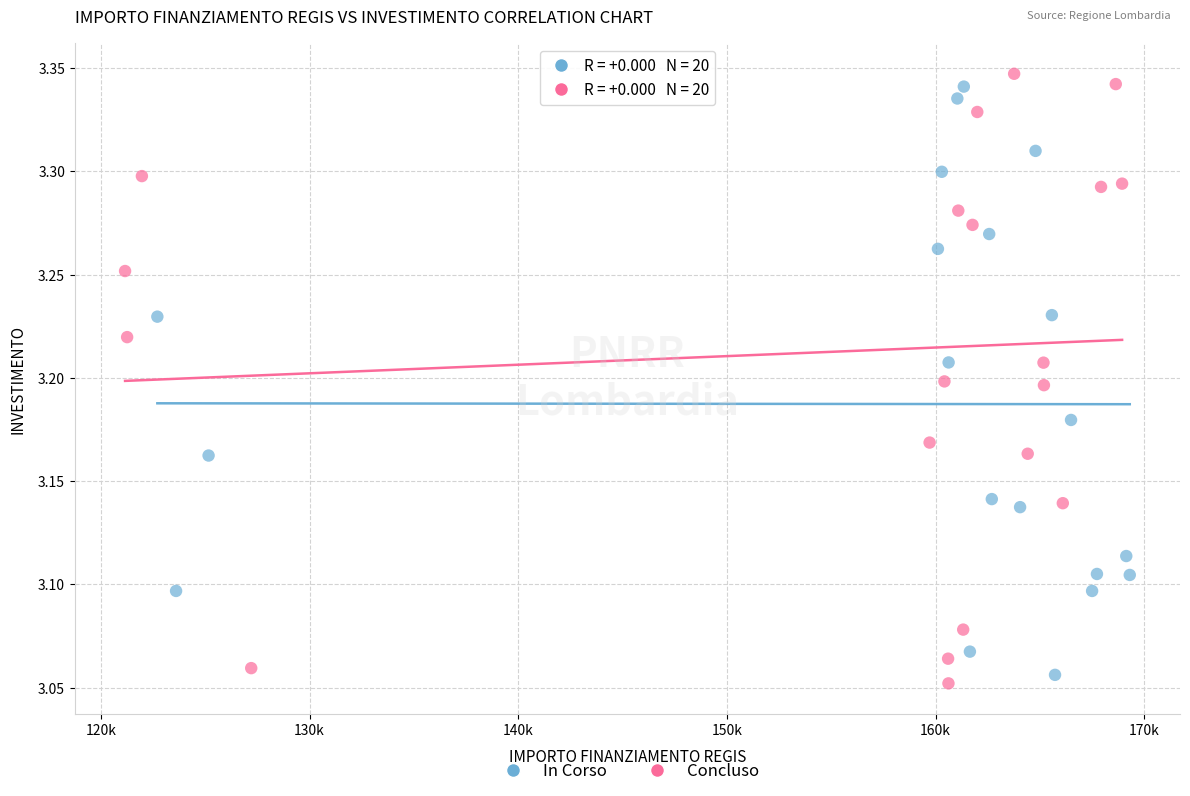

What are all the series names shown in the legend?

In Corso, Concluso